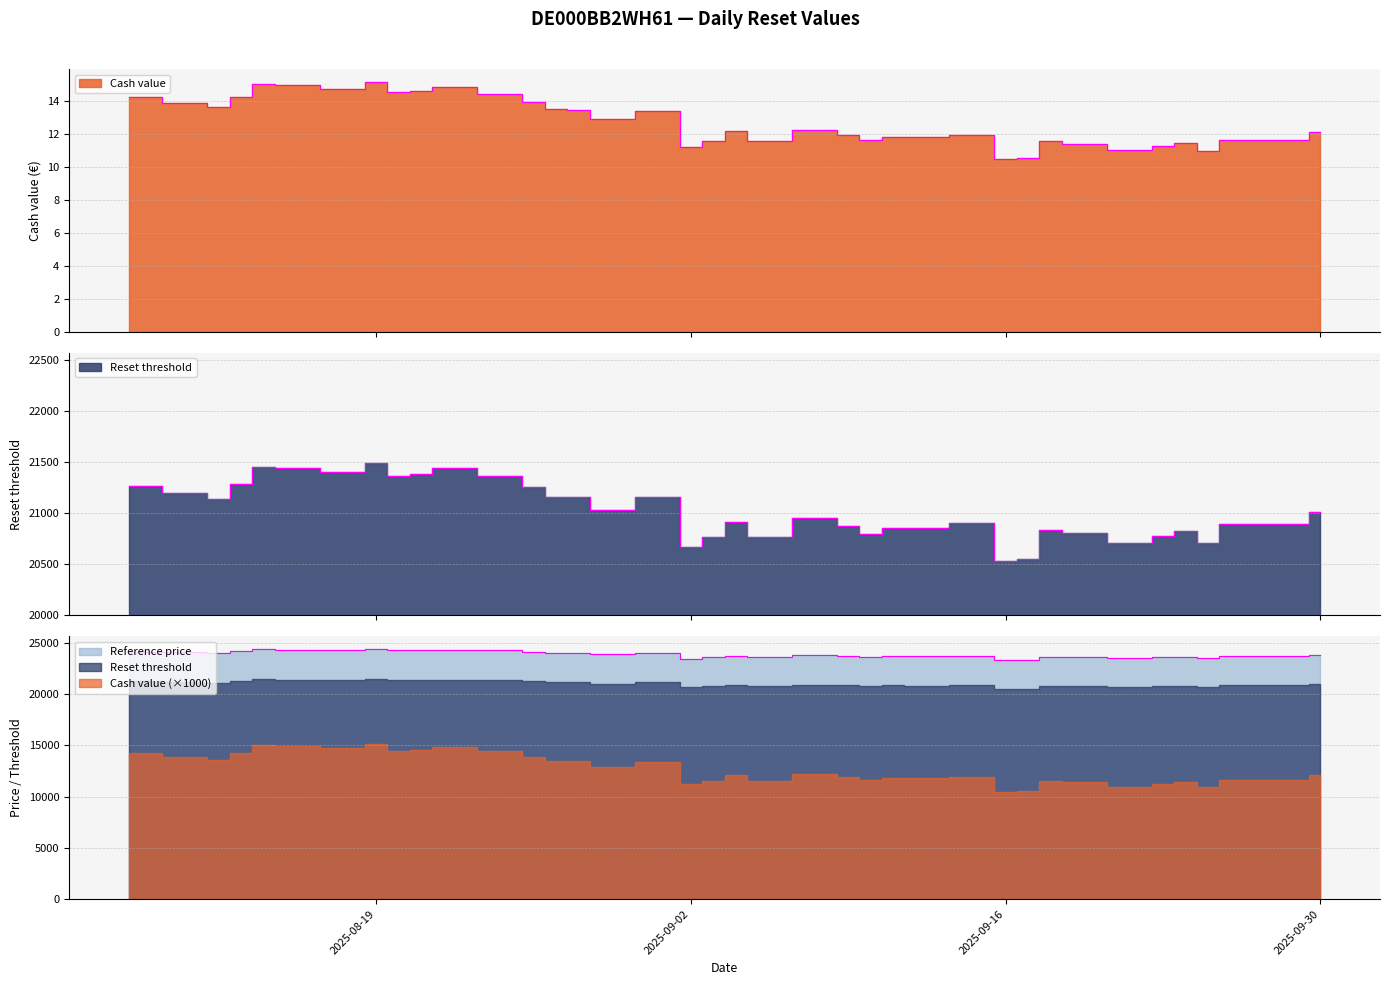

Which series has the largest total across all categories?

Reference price